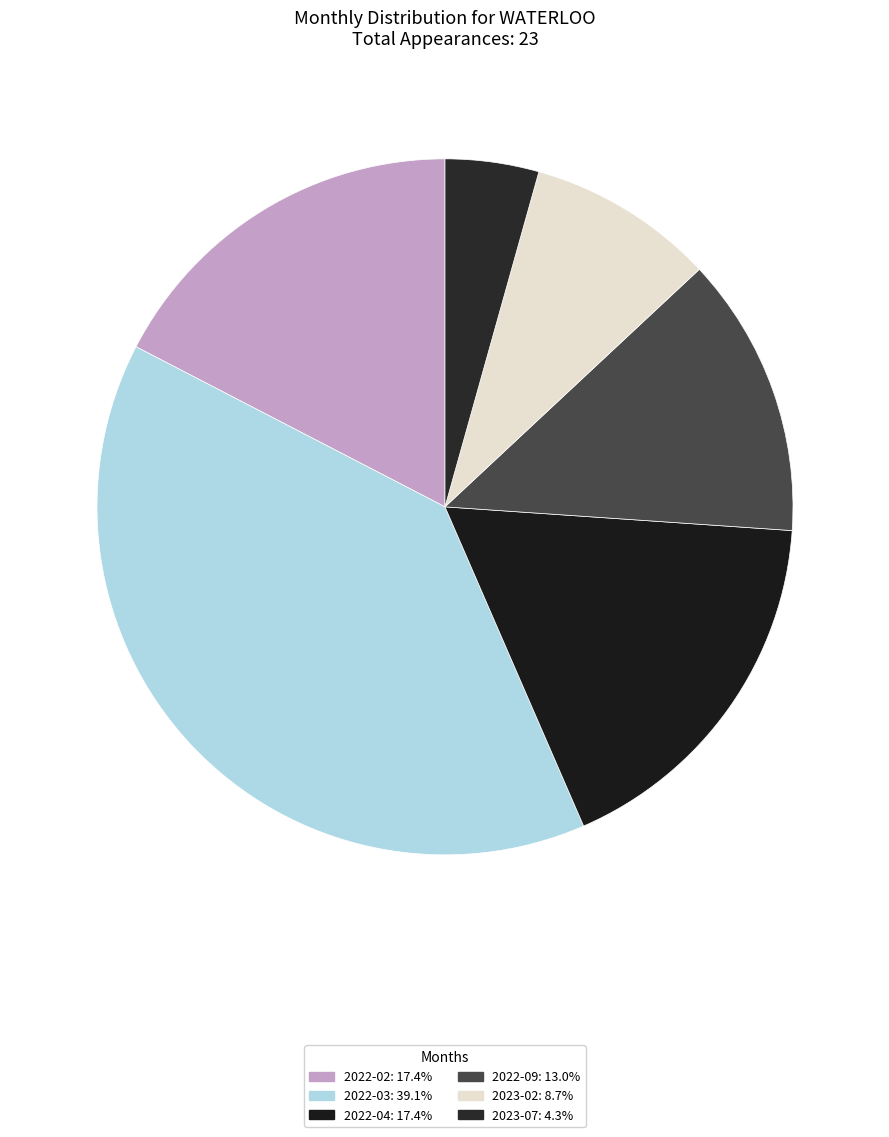

Does 2023-07 account for over 50% of the chart?

No